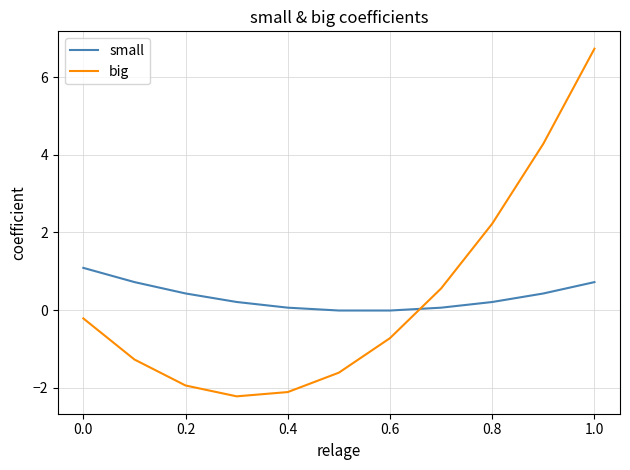

Which series has the widest spread of values?

big